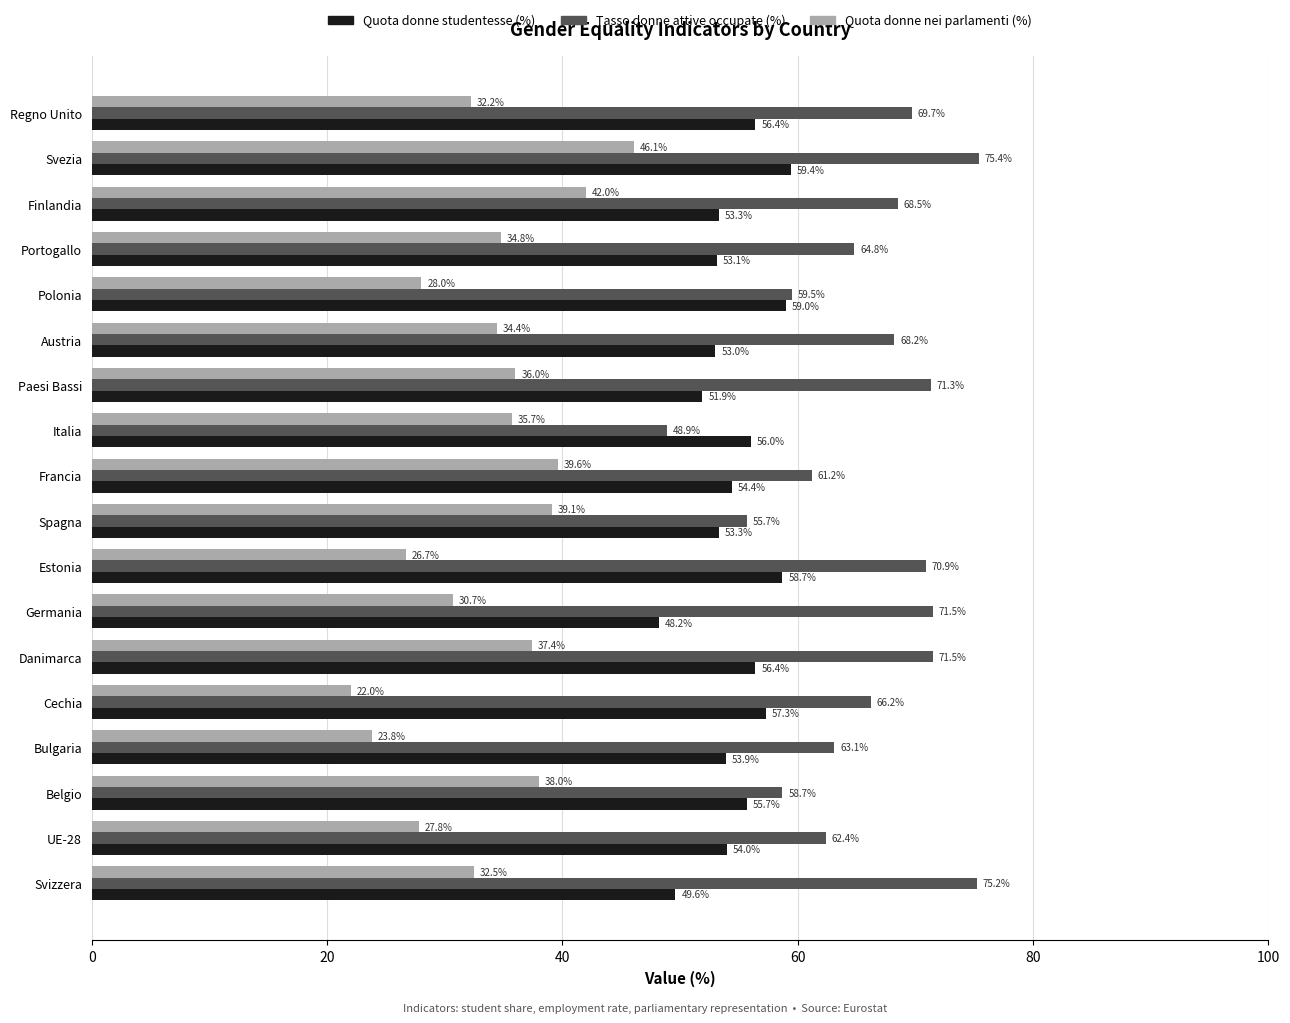

What is the greatest value displayed?

75.4